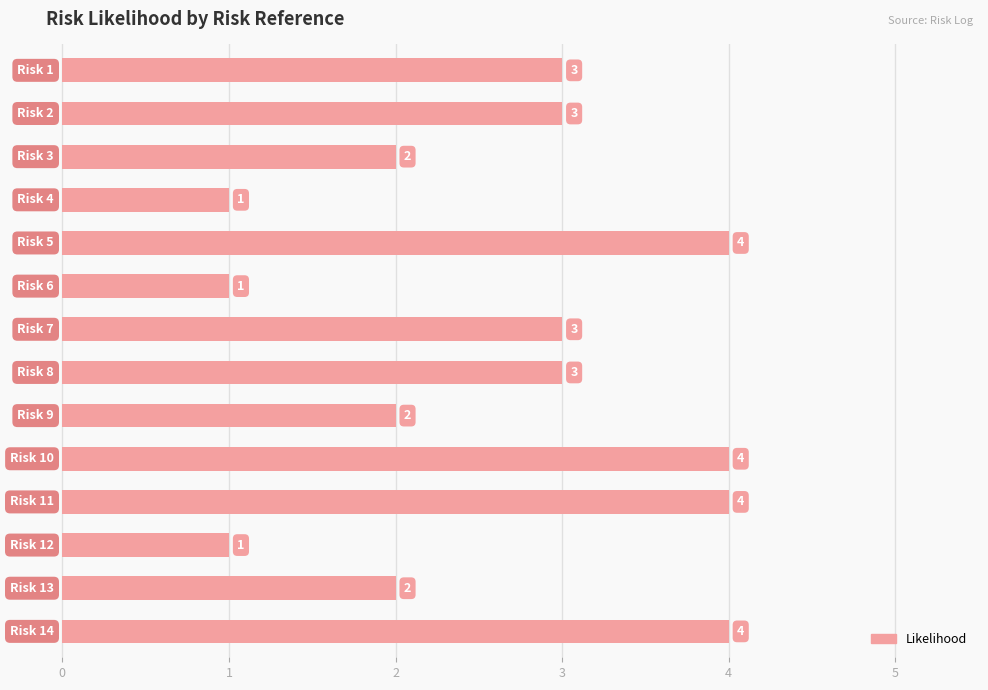

Does the chart contain stacked bars?

No